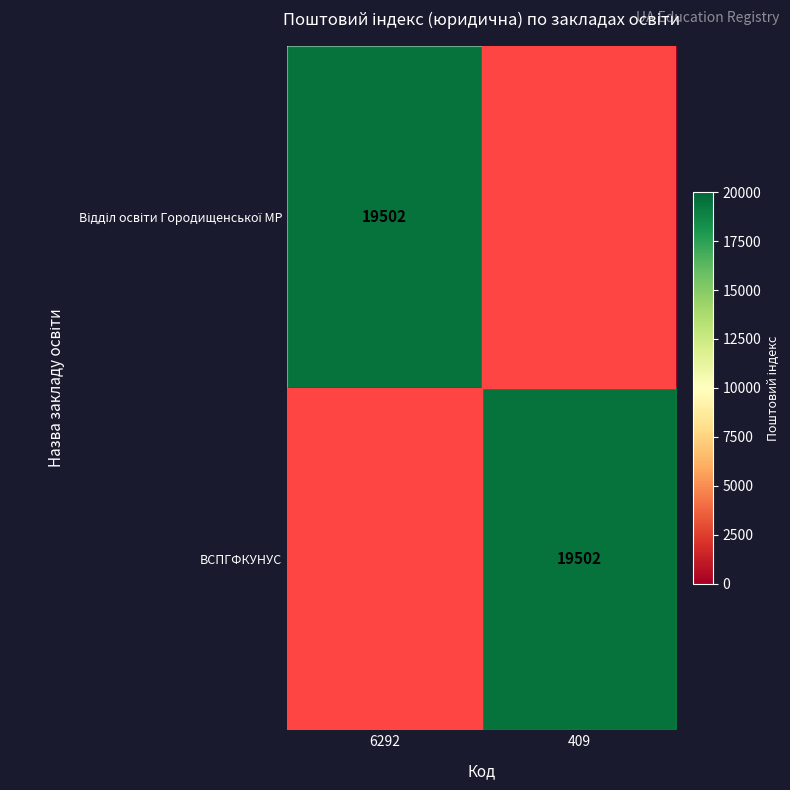

True or false: ВСПГФКУНУС has a value of 29053 at 409.

False